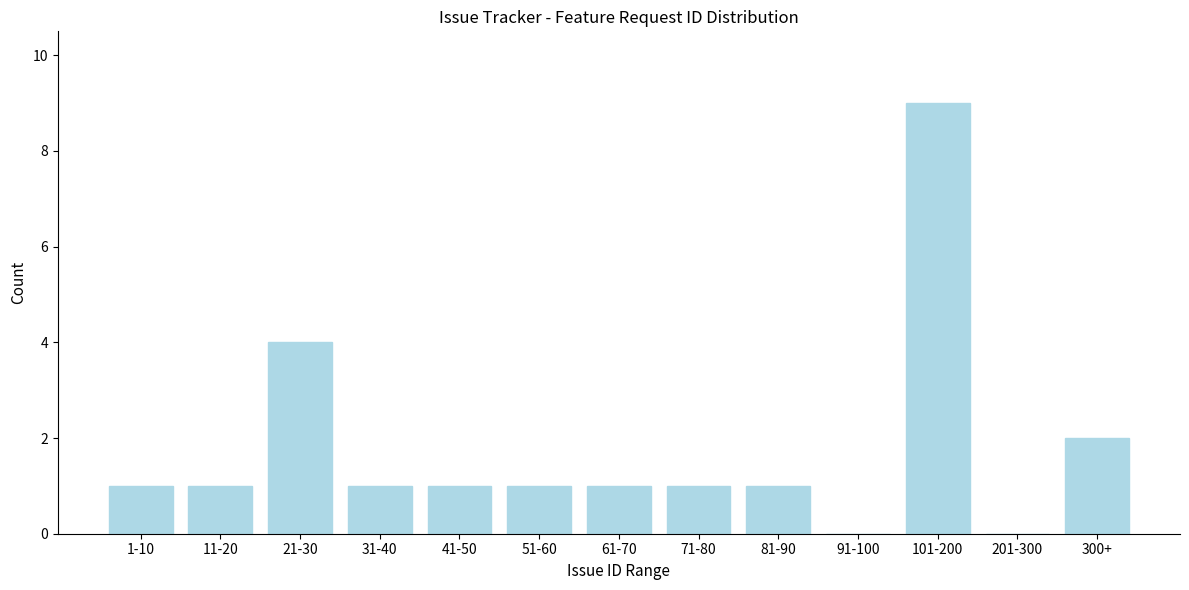

Reading right to left, list all the values displayed in this chart.

300+=2	201-300=0	101-200=9	91-100=0	81-90=1	71-80=1	61-70=1	51-60=1	41-50=1	31-40=1	21-30=4	11-20=1	1-10=1